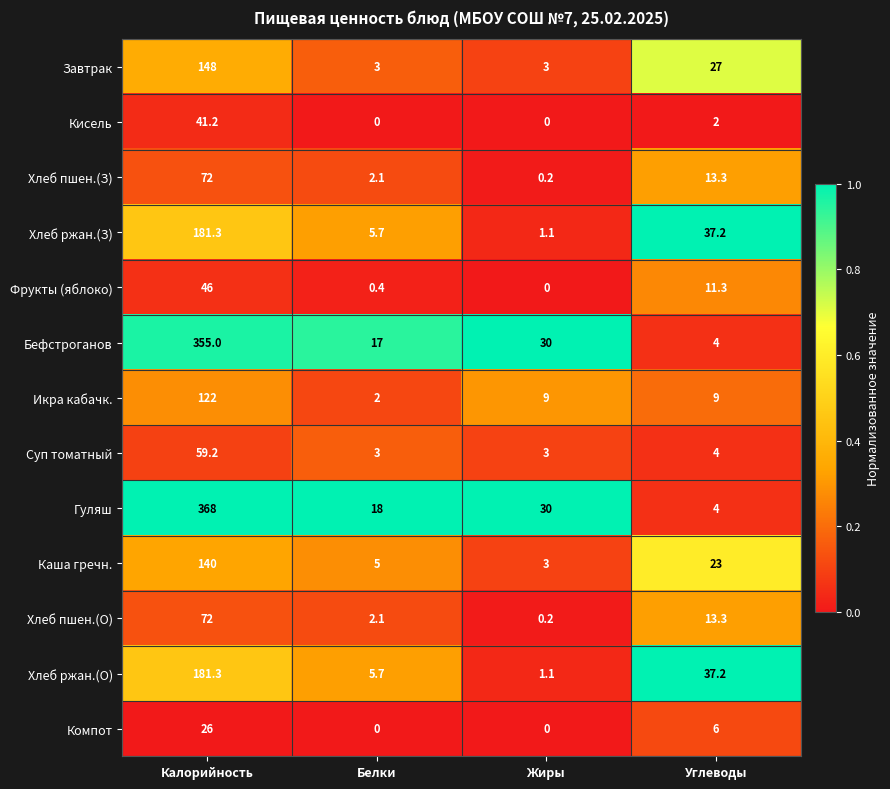

Which series has the largest total across all categories?

Гуляш